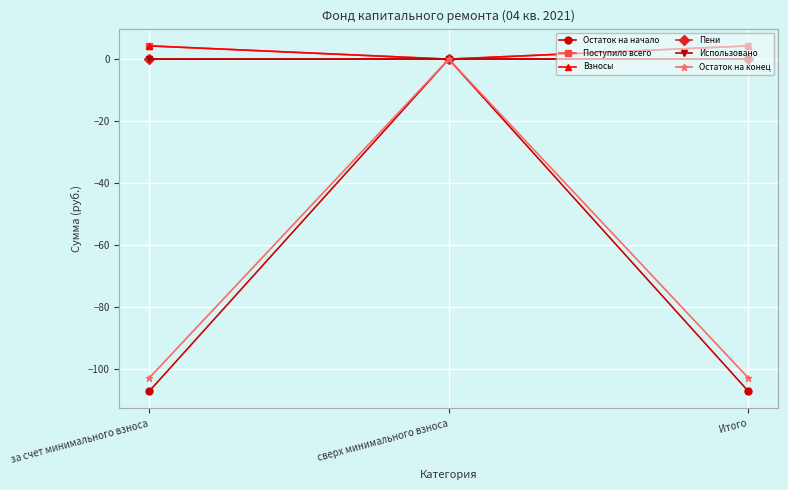

Rank the categories by Использовано value from lowest to highest.

за счет минимального взноса, сверх минимального взноса, Итого